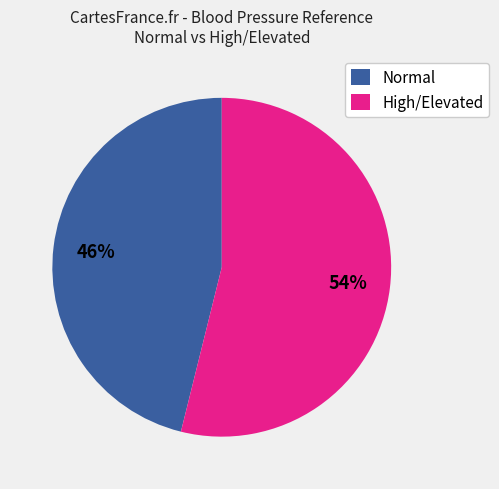

Rank the categories by value from highest to lowest.

High/Elevated, Normal